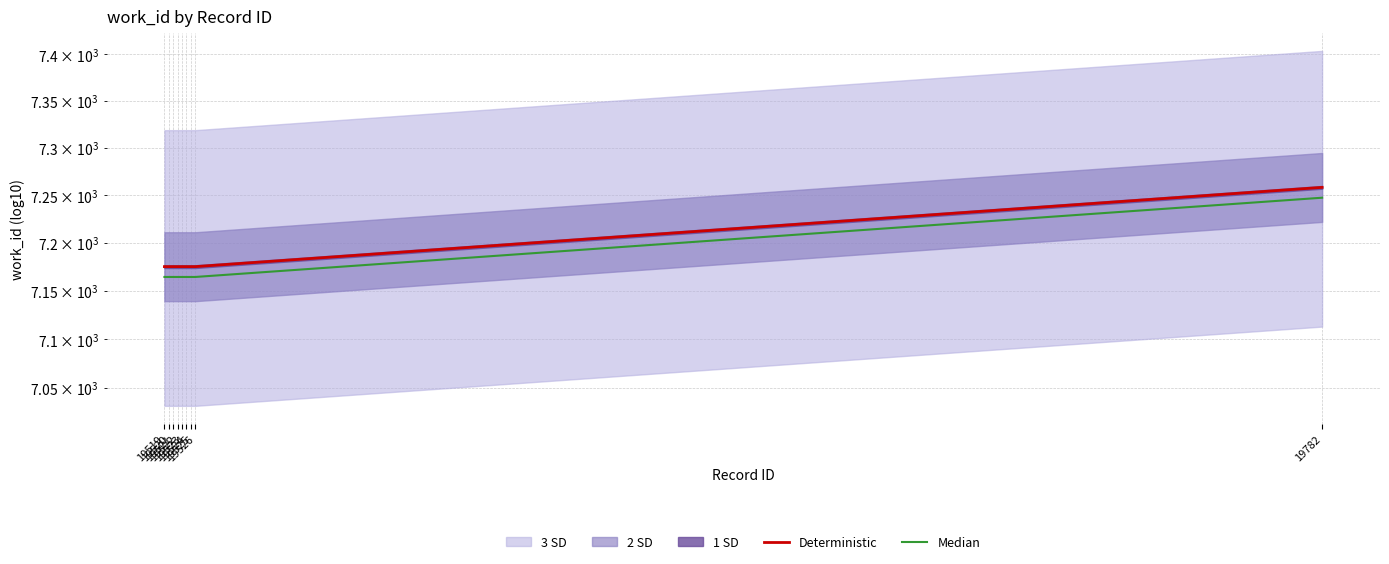

List the labels in order of Median value, largest first.

19782, 19519, 19520, 19521, 19522, 19523, 19524, 19525, 19526